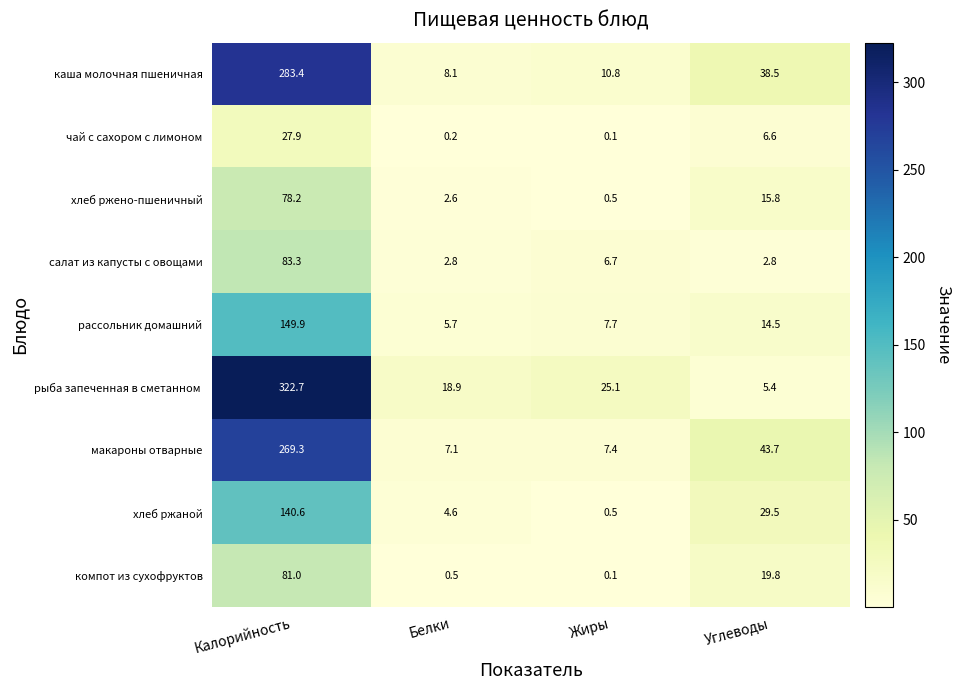

What is the difference between the second highest and second lowest values in the каша молочная пшеничная series?

27.7